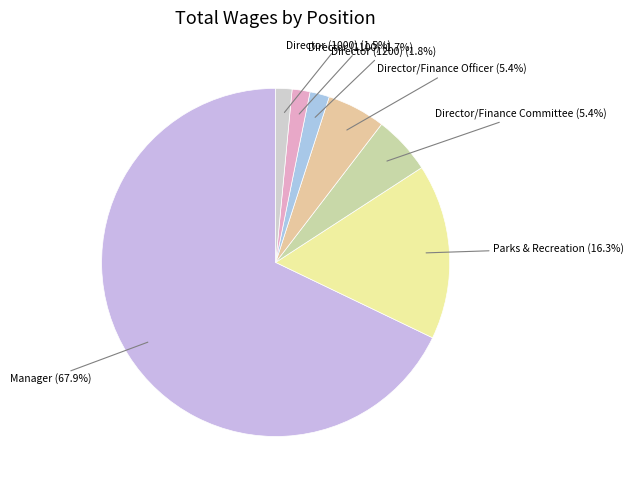

To the nearest percent, what portion does Director/Finance Committee represent?

5%